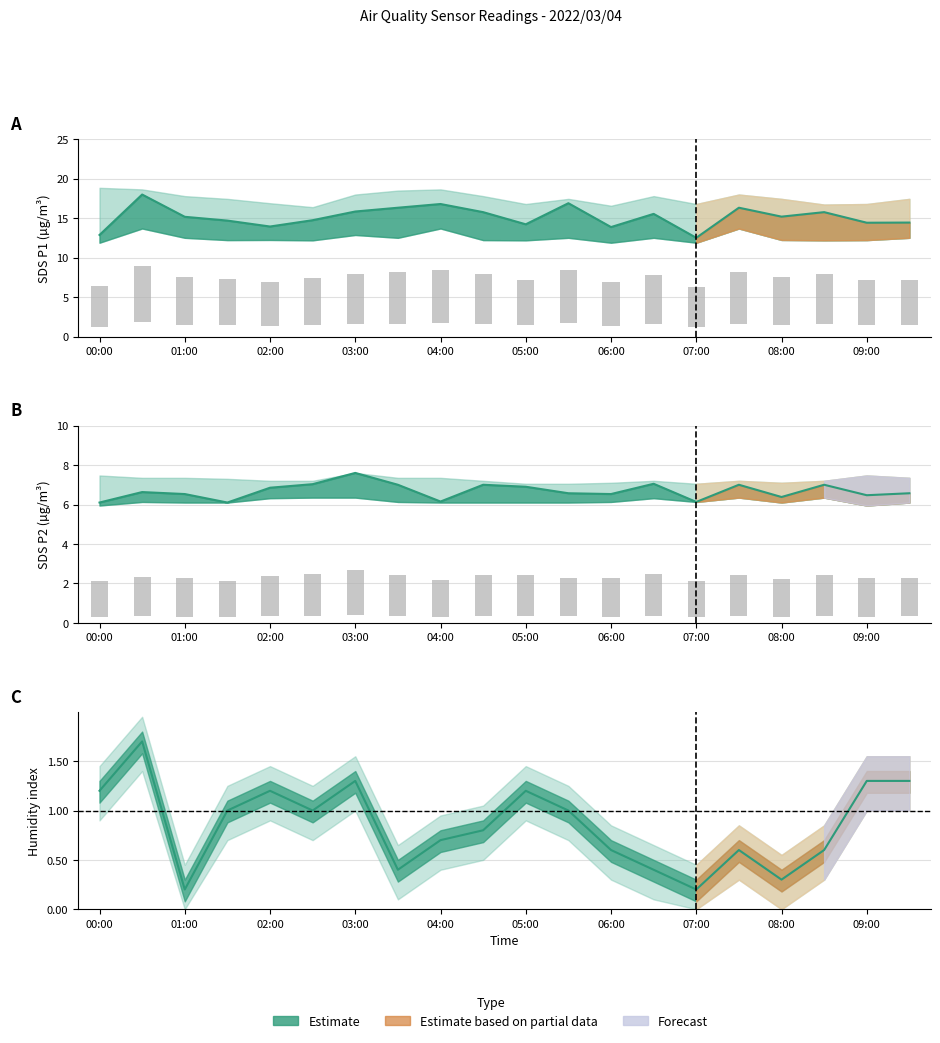

What is the difference between the maximum and minimum values in the Humidity (norm) series?

1.5